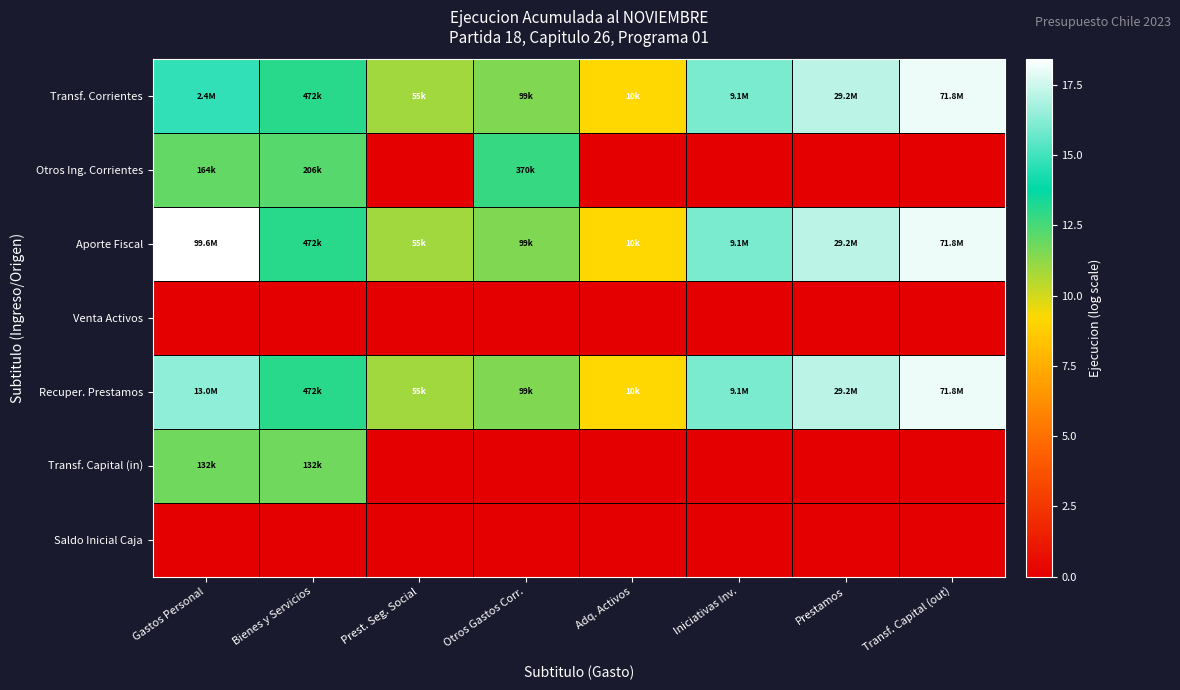

At how many categories does at least one series exceed 2?

8